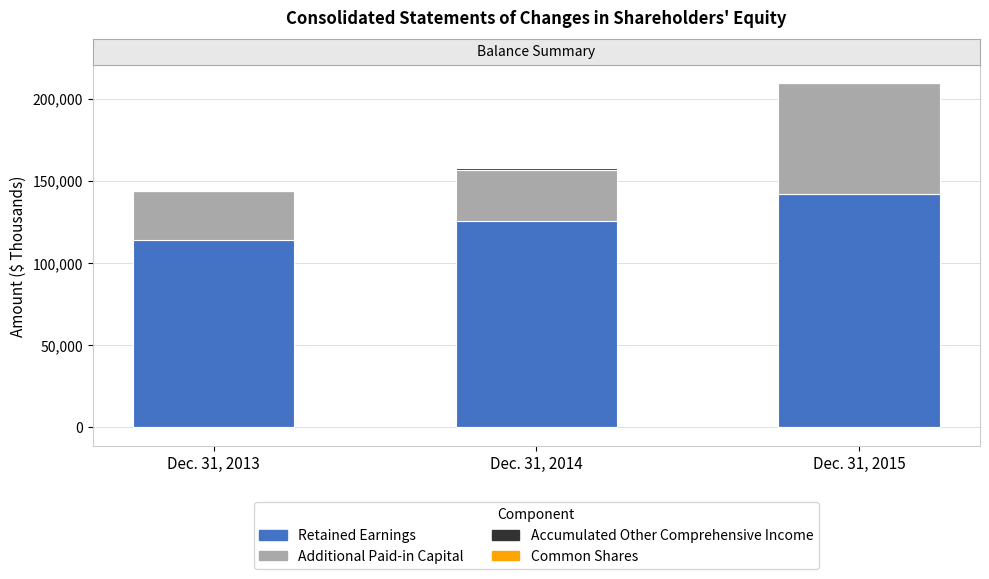

Read the Additional Paid-in Capital value at Dec. 31, 2013, to the nearest 10.

30150